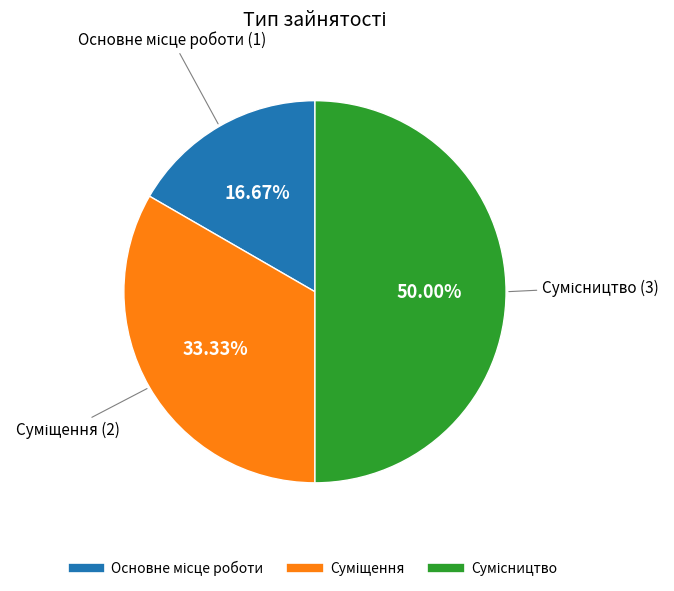

Count the number of slices in the pie.

3